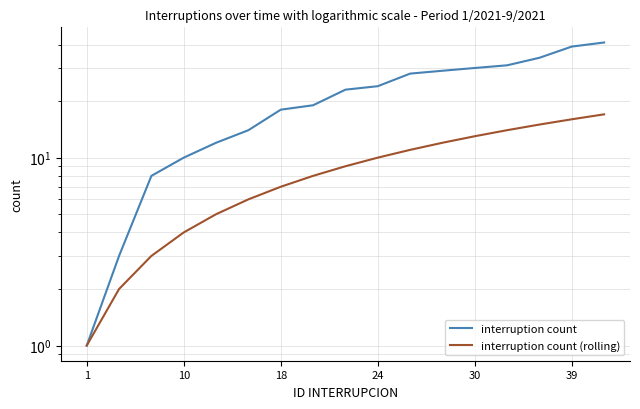

True or false: interruption count and interruption count (rolling) intersect in this chart.

False